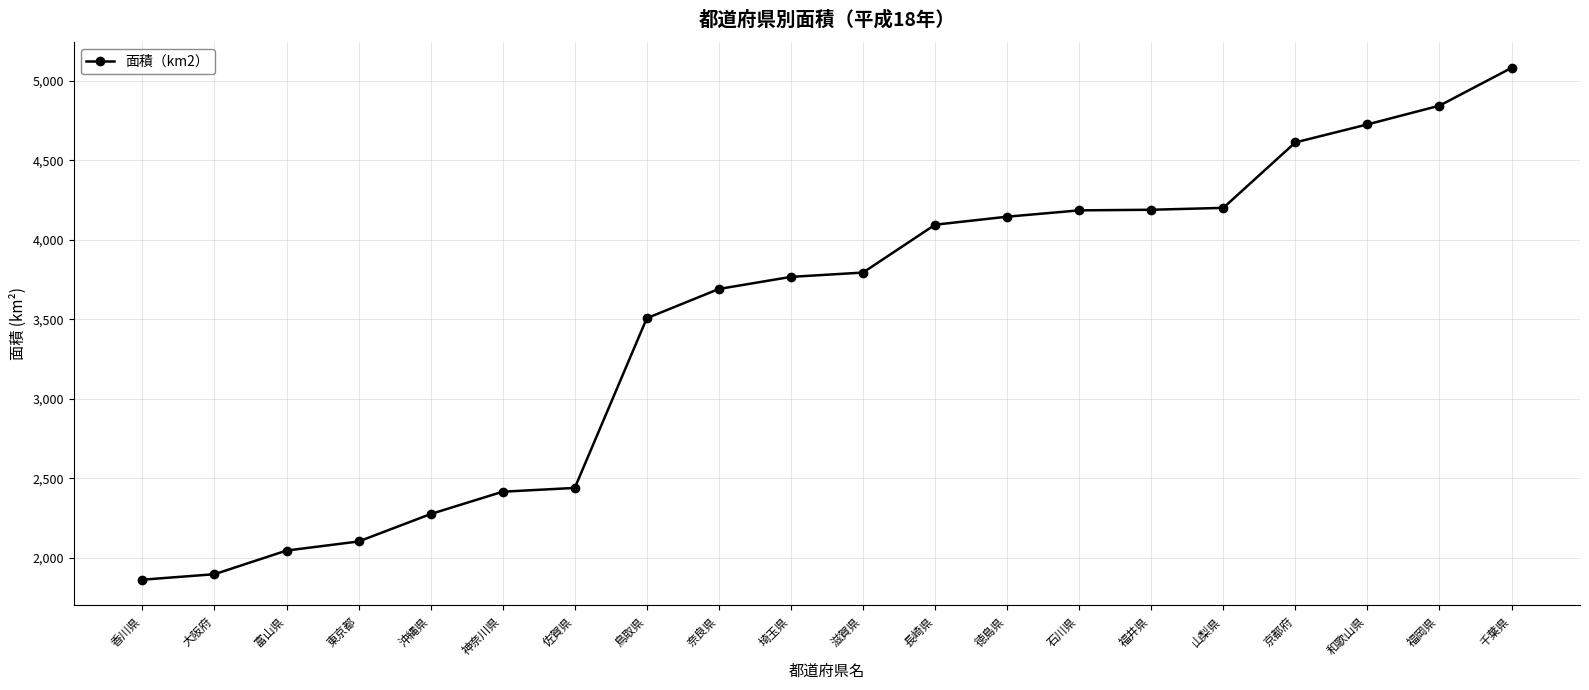

What is the sum of the values at 香川県 and 埼玉県?

5629.3